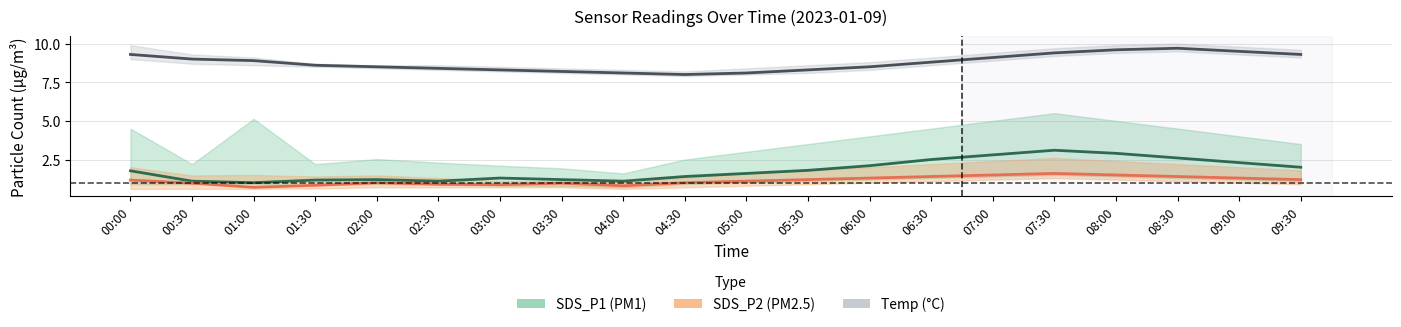

List the labels in order of SDS_P1 value, largest first.

07:30, 08:00, 07:00, 08:30, 06:30, 09:00, 06:00, 09:30, 05:30, 00:00, 05:00, 04:30, 03:00, 02:00, 03:30, 01:30, 00:30, 02:30, 04:00, 01:00